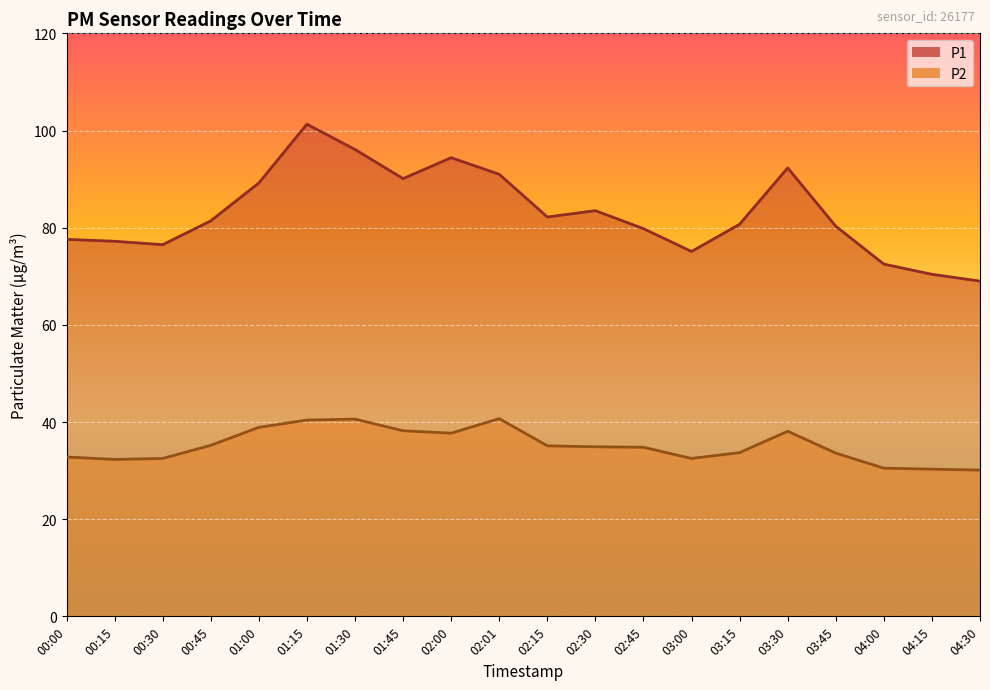

True or false: P1 and P2 intersect in this chart.

False